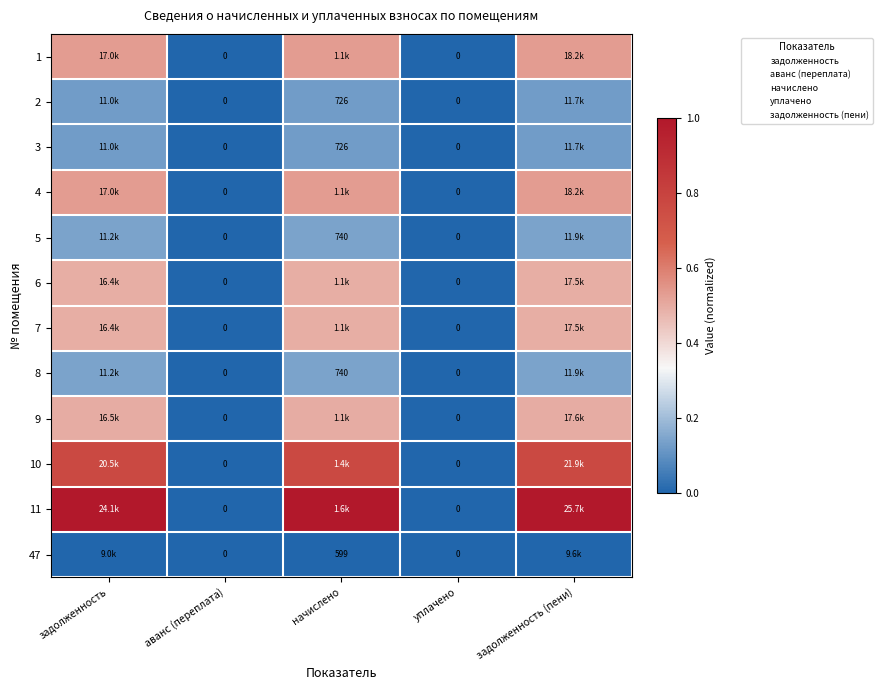

The value of 6 at задолженность is 0.2. True or false?

False